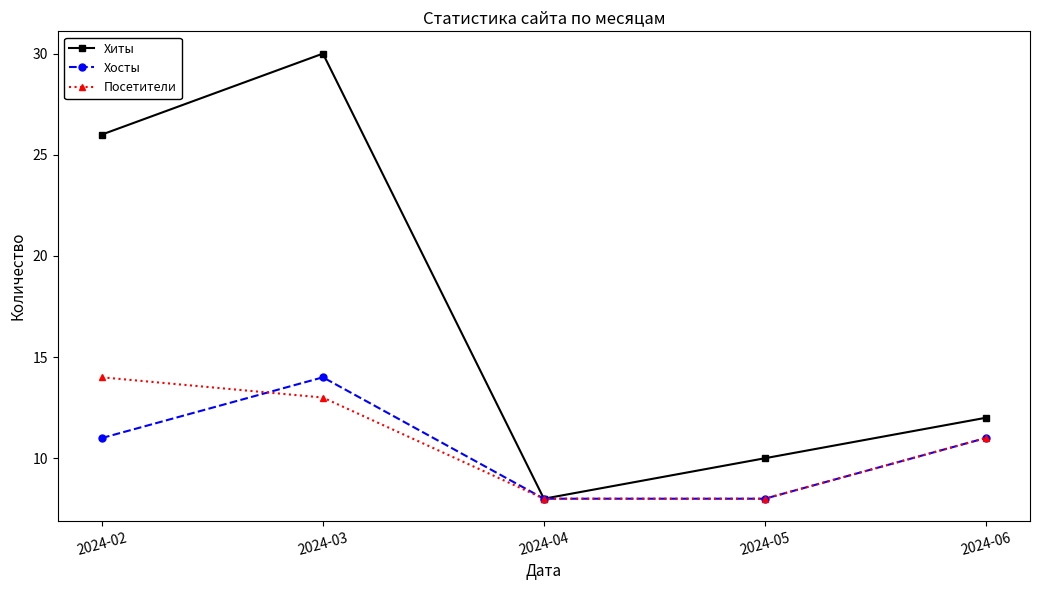

Is the value of Посетители at 2024-02 greater than the value of Хиты at 2024-06?

Yes